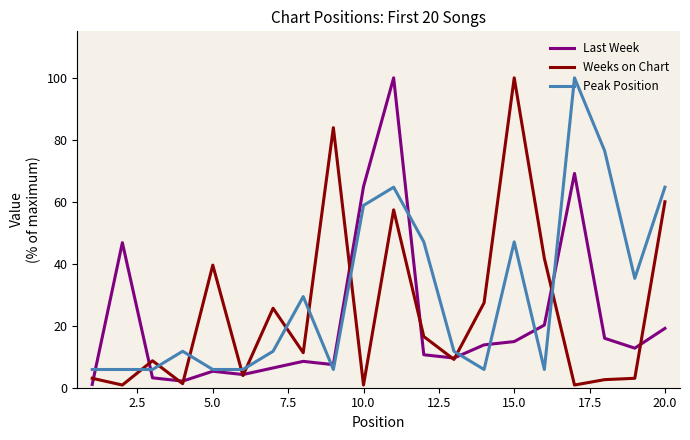

How many series are shown in this chart?

3